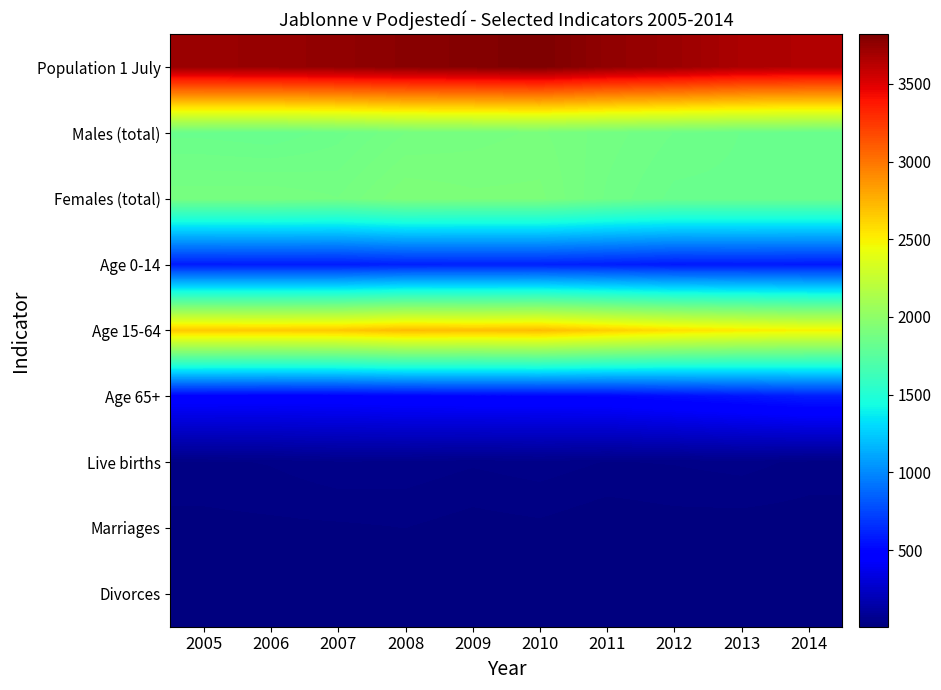

Which has a higher value, 2005 or 2010?

2010